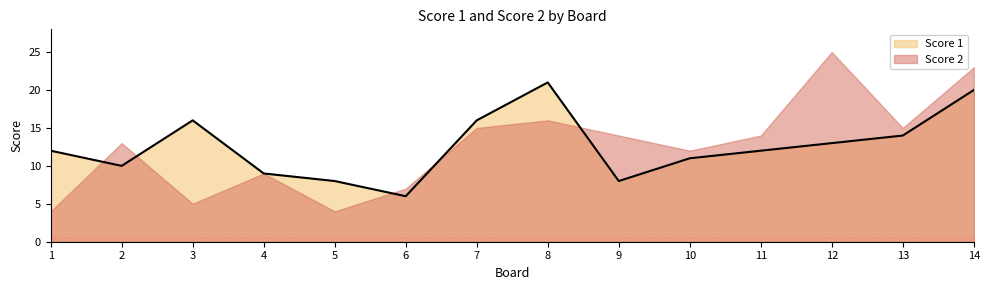

True or false: the data shows 12 at 11.

True